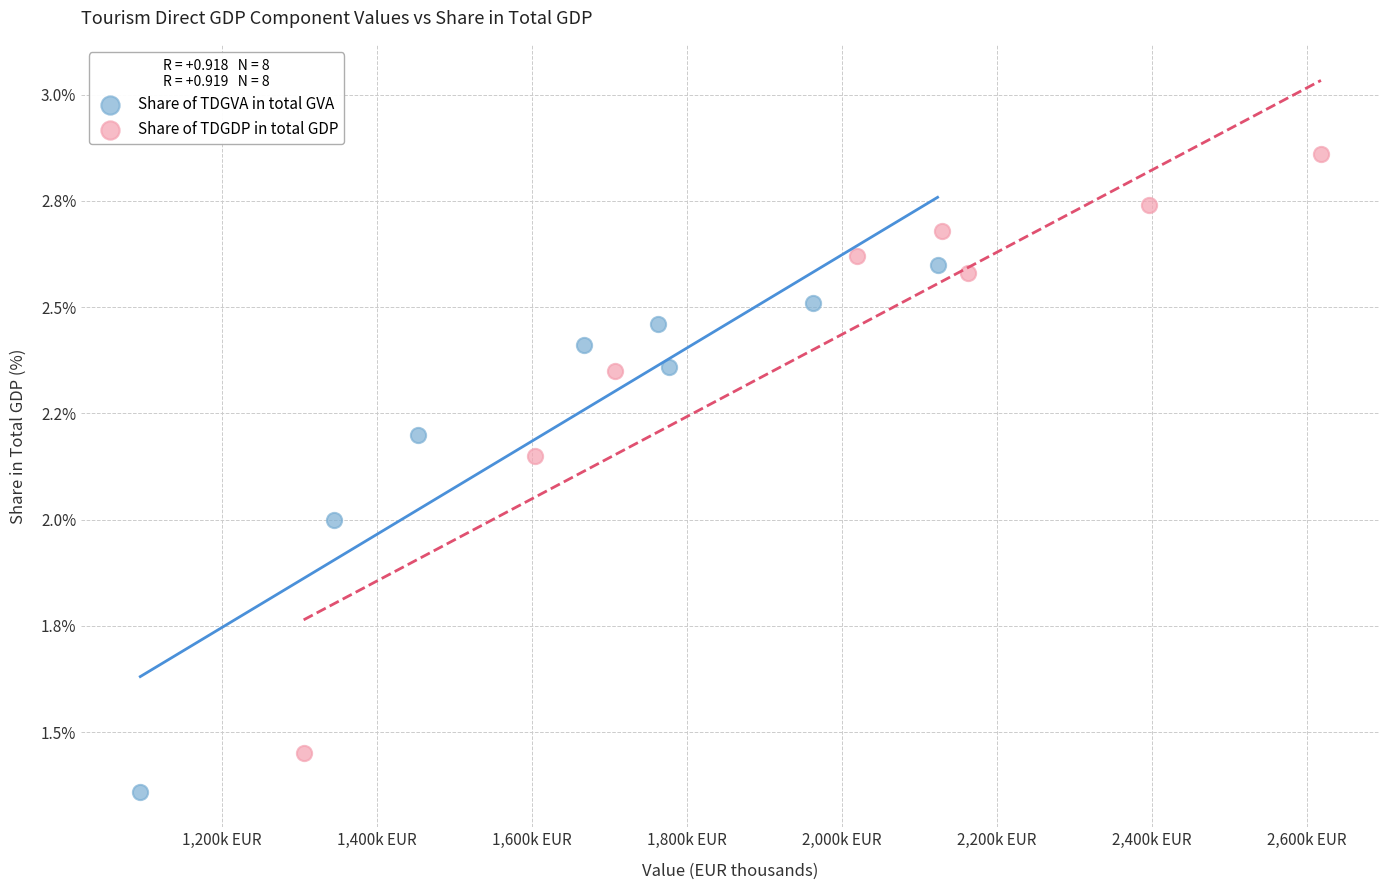

Which series contains the highest Y value?

Share of TDGDP in total GDP